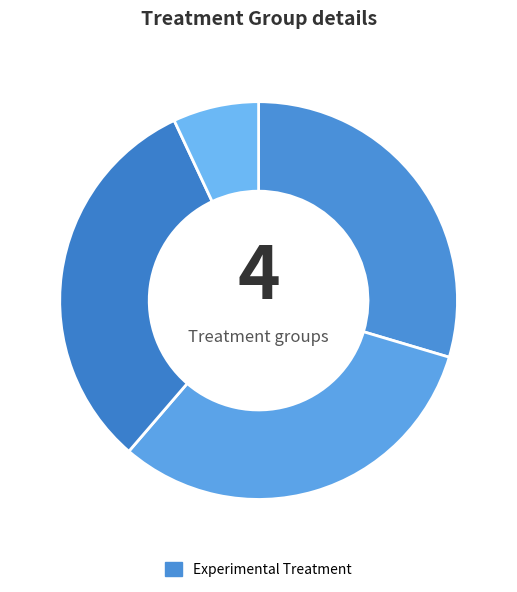

Count the number of slices in the pie.

4